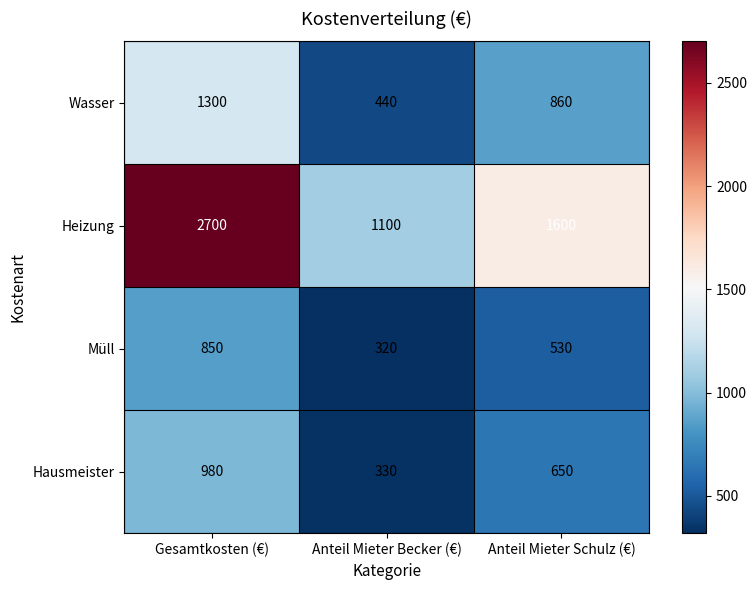

Reading left to right, transcribe all the data shown in this chart.

Wasser: Gesamtkosten (€)=1300	Anteil Mieter Becker (€)=440	Anteil Mieter Schulz (€)=860
Heizung: Gesamtkosten (€)=2700	Anteil Mieter Becker (€)=1100	Anteil Mieter Schulz (€)=1600
Müll: Gesamtkosten (€)=850	Anteil Mieter Becker (€)=320	Anteil Mieter Schulz (€)=530
Hausmeister: Gesamtkosten (€)=980	Anteil Mieter Becker (€)=330	Anteil Mieter Schulz (€)=650